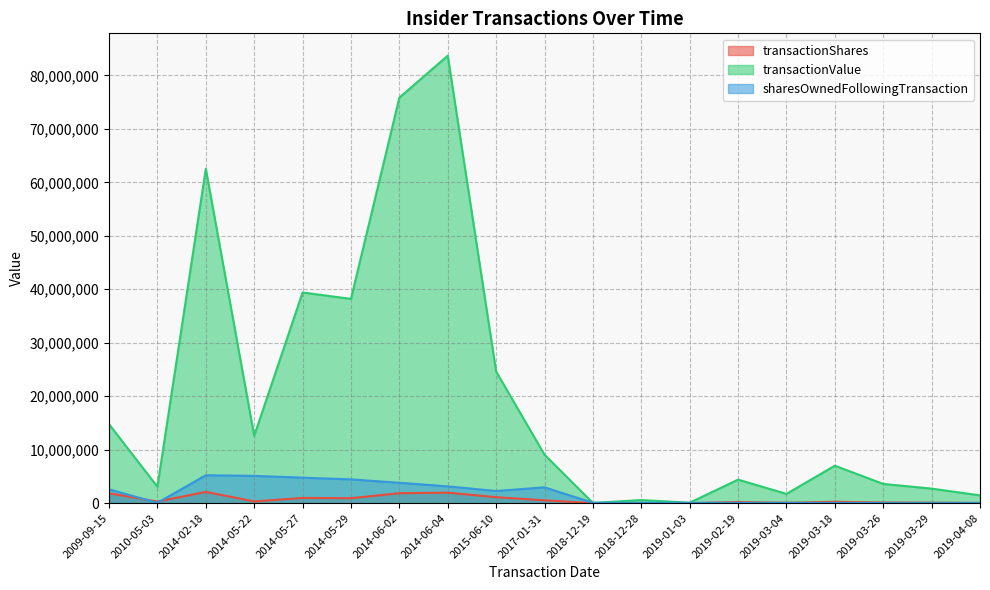

At which category is the sum across all series the highest?

2014-06-04